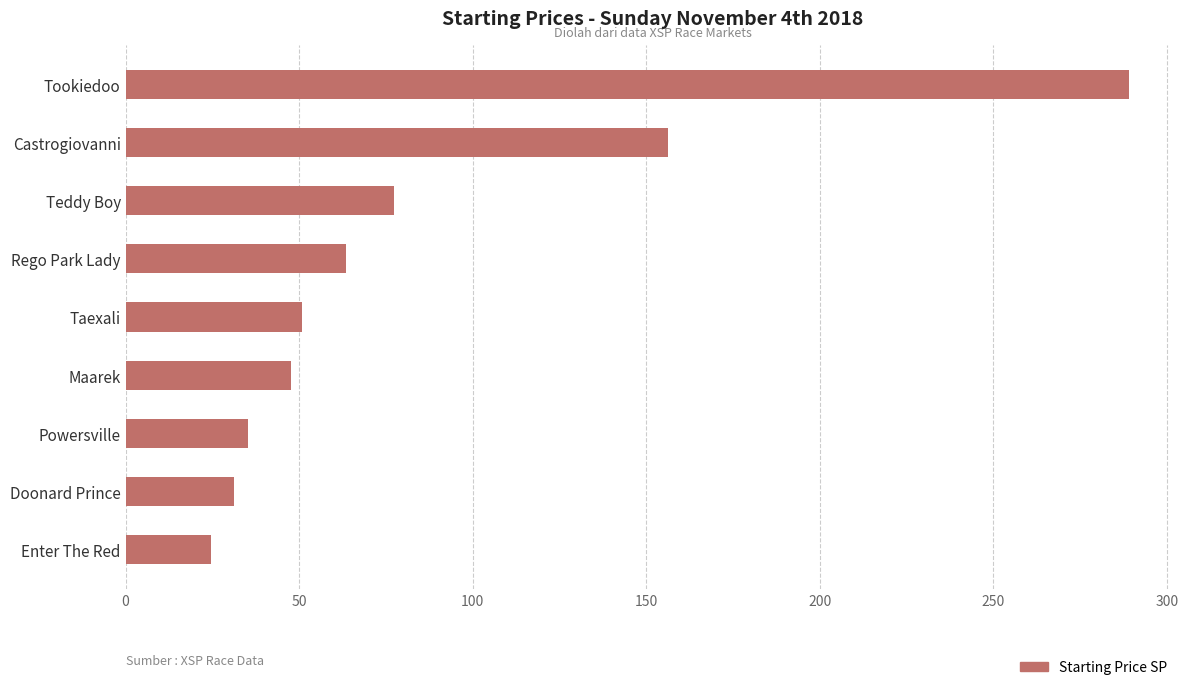

Approximately how many times larger is the value at Powersville compared to Enter The Red?

1.4